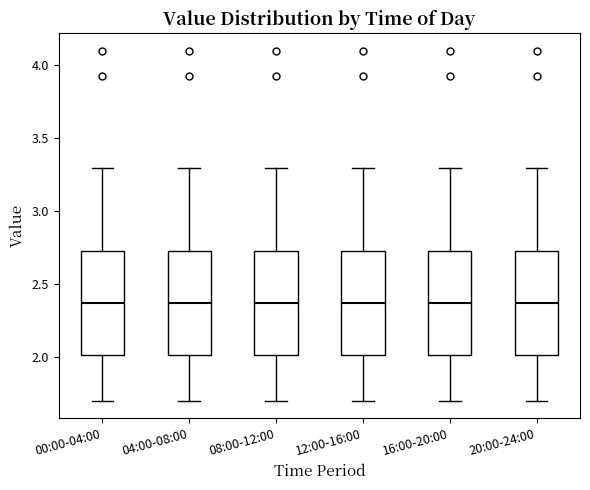

Reading left to right, transcribe this box plot: for each box, give where its median line is, the range the box spans, and where its two whiskers end, as read against the y-axis. The values are not printed on the chart, so give them approximately, as read against the axis.

00:00-04:00: median 2.35, box 2.00 to 2.75, whiskers 1.70 to 3.30
04:00-08:00: median 2.35, box 2.00 to 2.75, whiskers 1.70 to 3.30
08:00-12:00: median 2.35, box 2.00 to 2.75, whiskers 1.70 to 3.30
12:00-16:00: median 2.35, box 2.00 to 2.75, whiskers 1.70 to 3.30
16:00-20:00: median 2.35, box 2.00 to 2.75, whiskers 1.70 to 3.30
20:00-24:00: median 2.35, box 2.00 to 2.75, whiskers 1.70 to 3.30